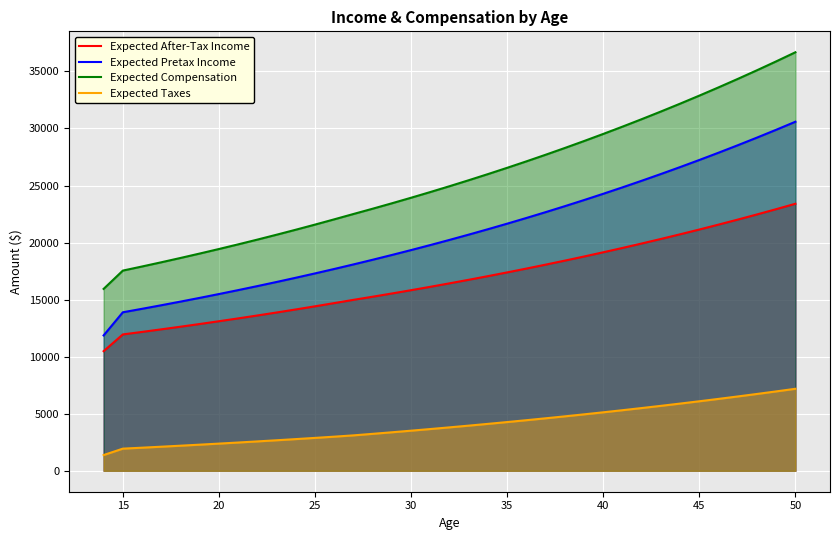

Which series has the largest range (max minus min)?

Expected Compensation